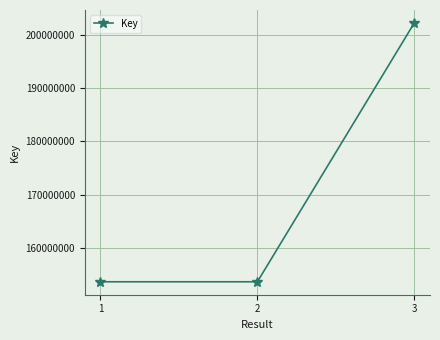

What is the sum of all values?

509477069